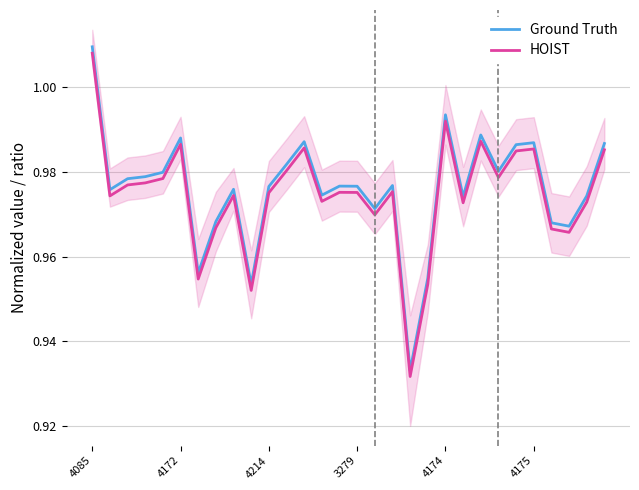

Is it true that HOIST equals 1.0 at 28?

True